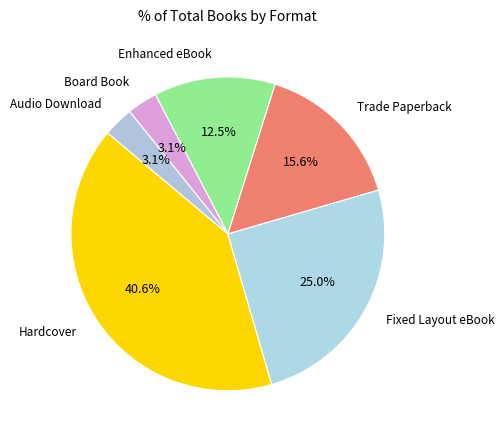

How many slices are in this pie chart?

6